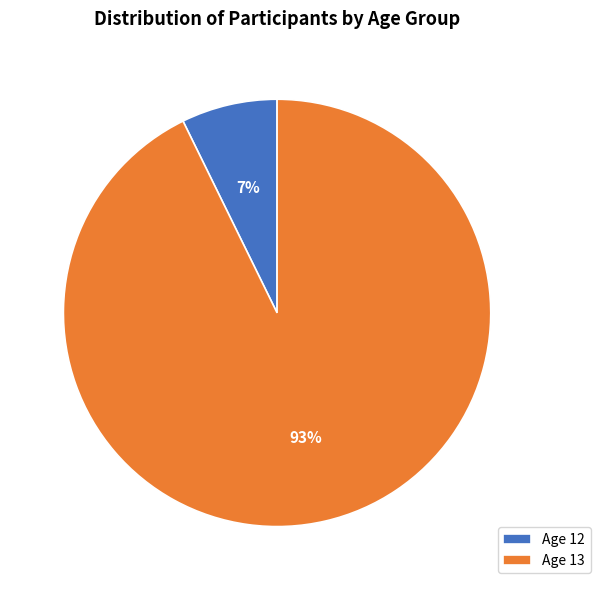

Is Age 12 the majority of the pie?

No